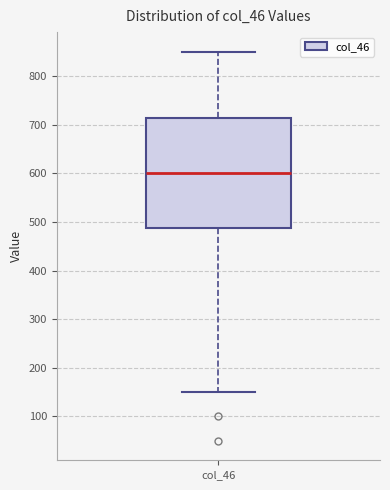

Where does the median line of the box for col_46 sit on the y-axis? The values are not printed on the chart, so give them approximately, as read against the axis.

600